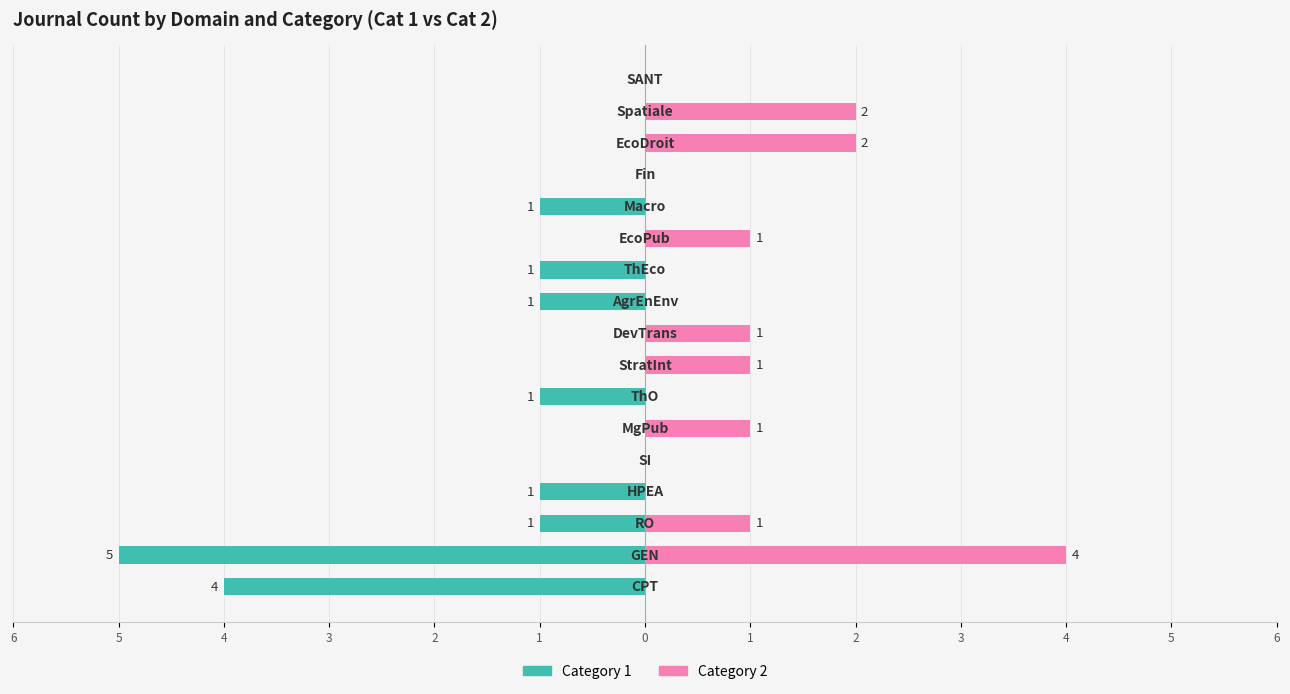

What is the total value across all series at 1?

1